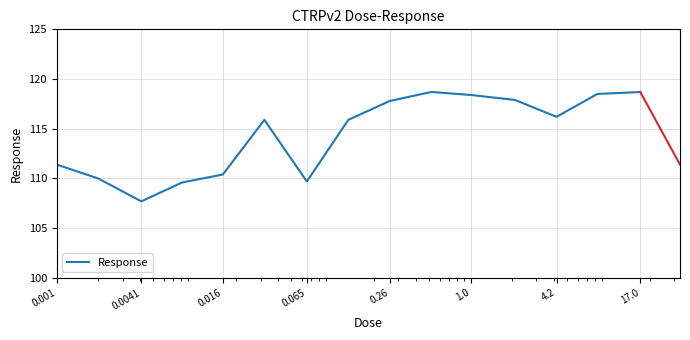

What is the difference between the maximum and minimum values?

11.0